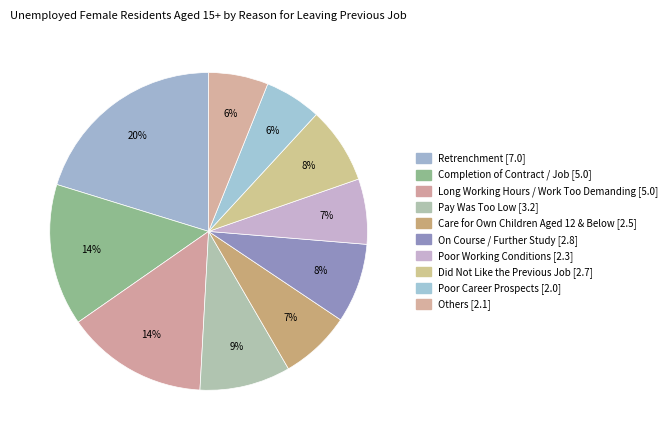

Is there a majority slice in this chart?

No